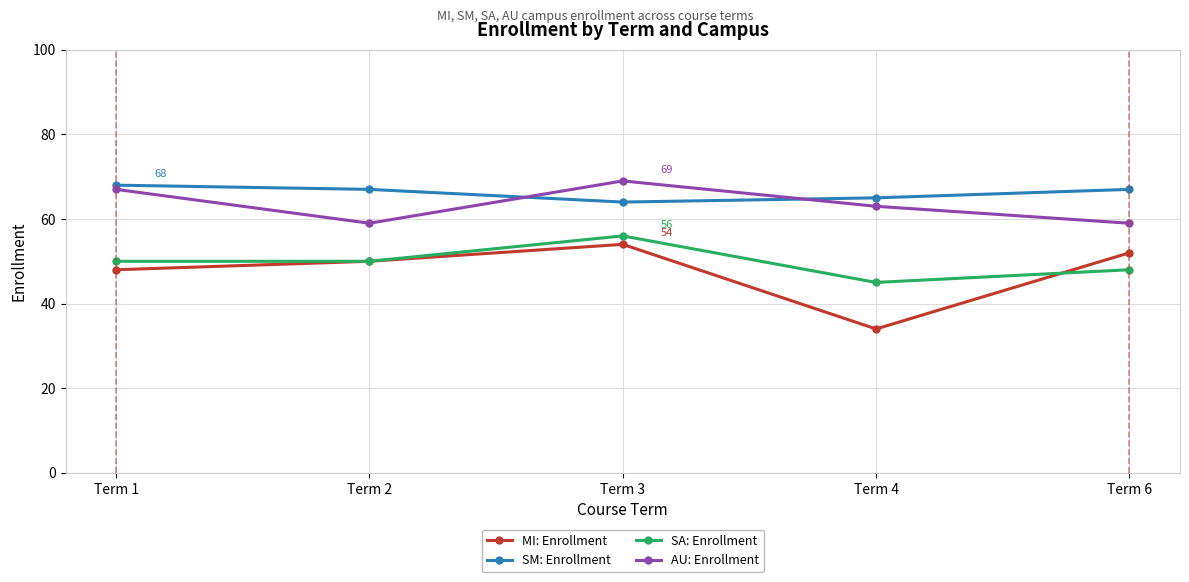

Where do AU: Enrollment and SM: Enrollment first cross each other?

Term 2 and Term 3